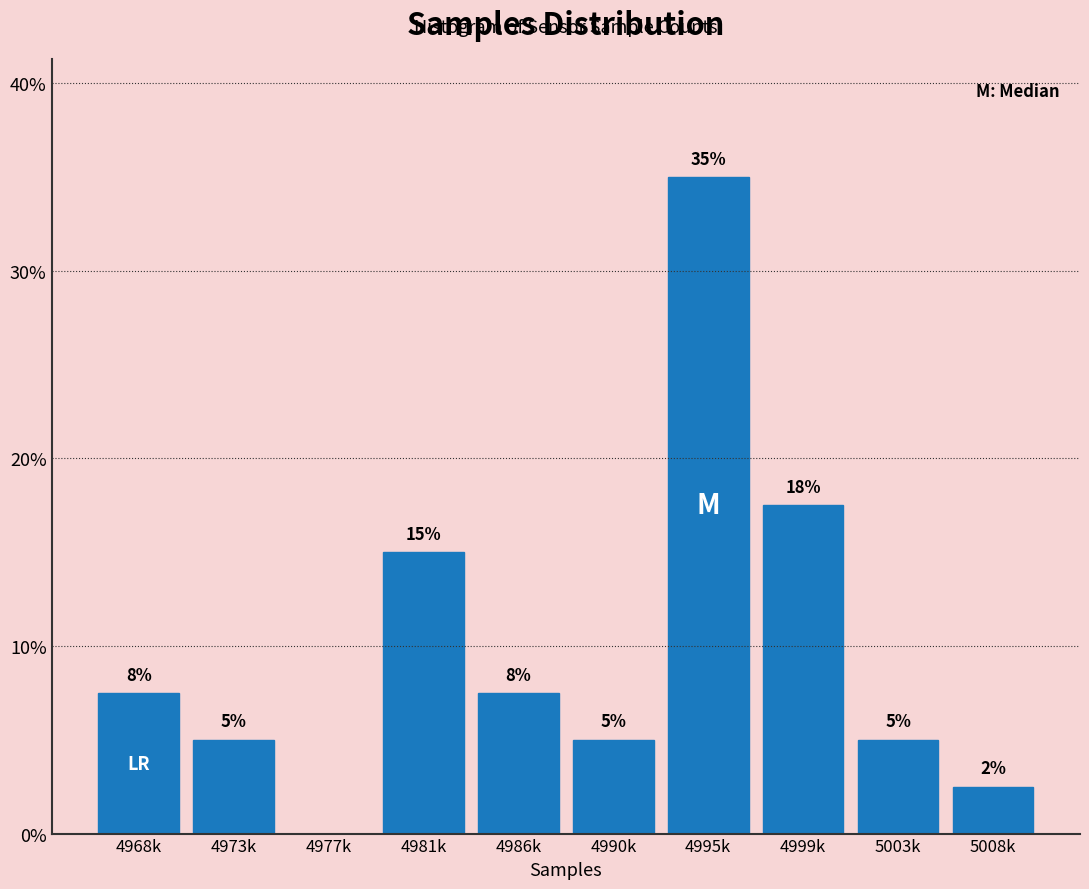

What is the sum of the values at 4977k and 4973k?

5.0